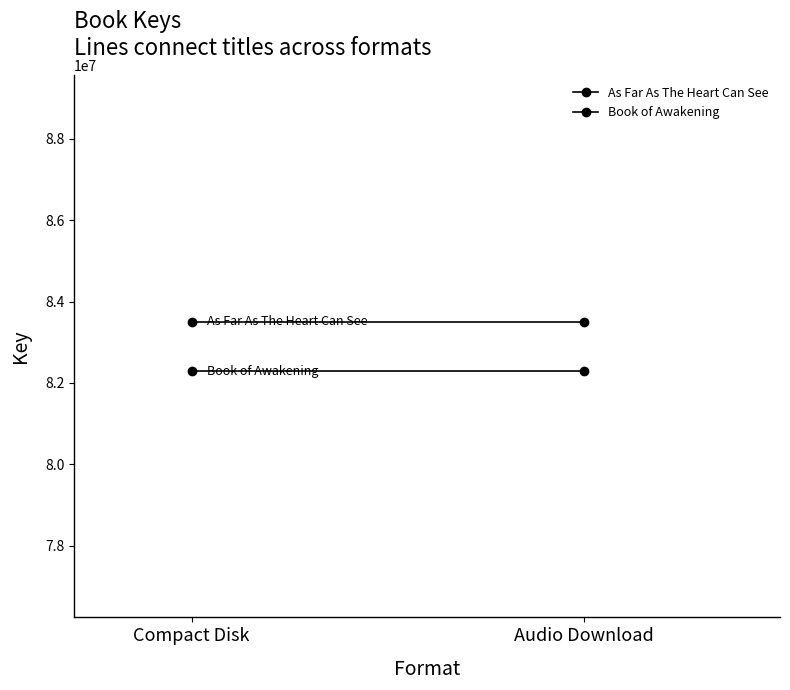

At which label does Book of Awakening reach its minimum?

Compact Disk